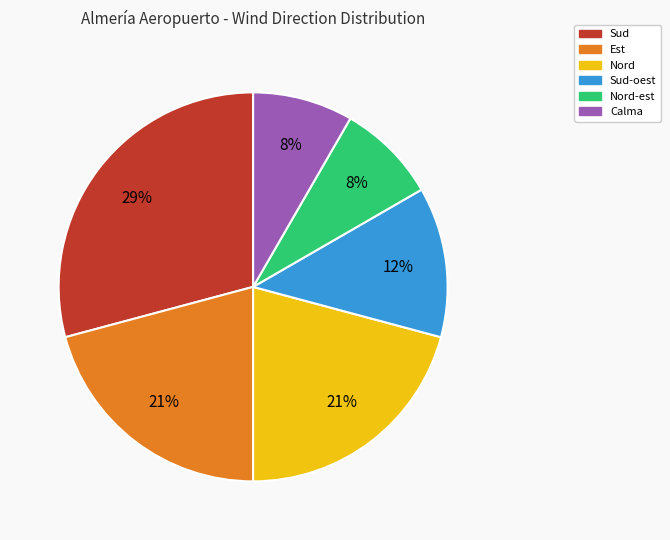

To the nearest percent, what is the average slice percentage?

17%